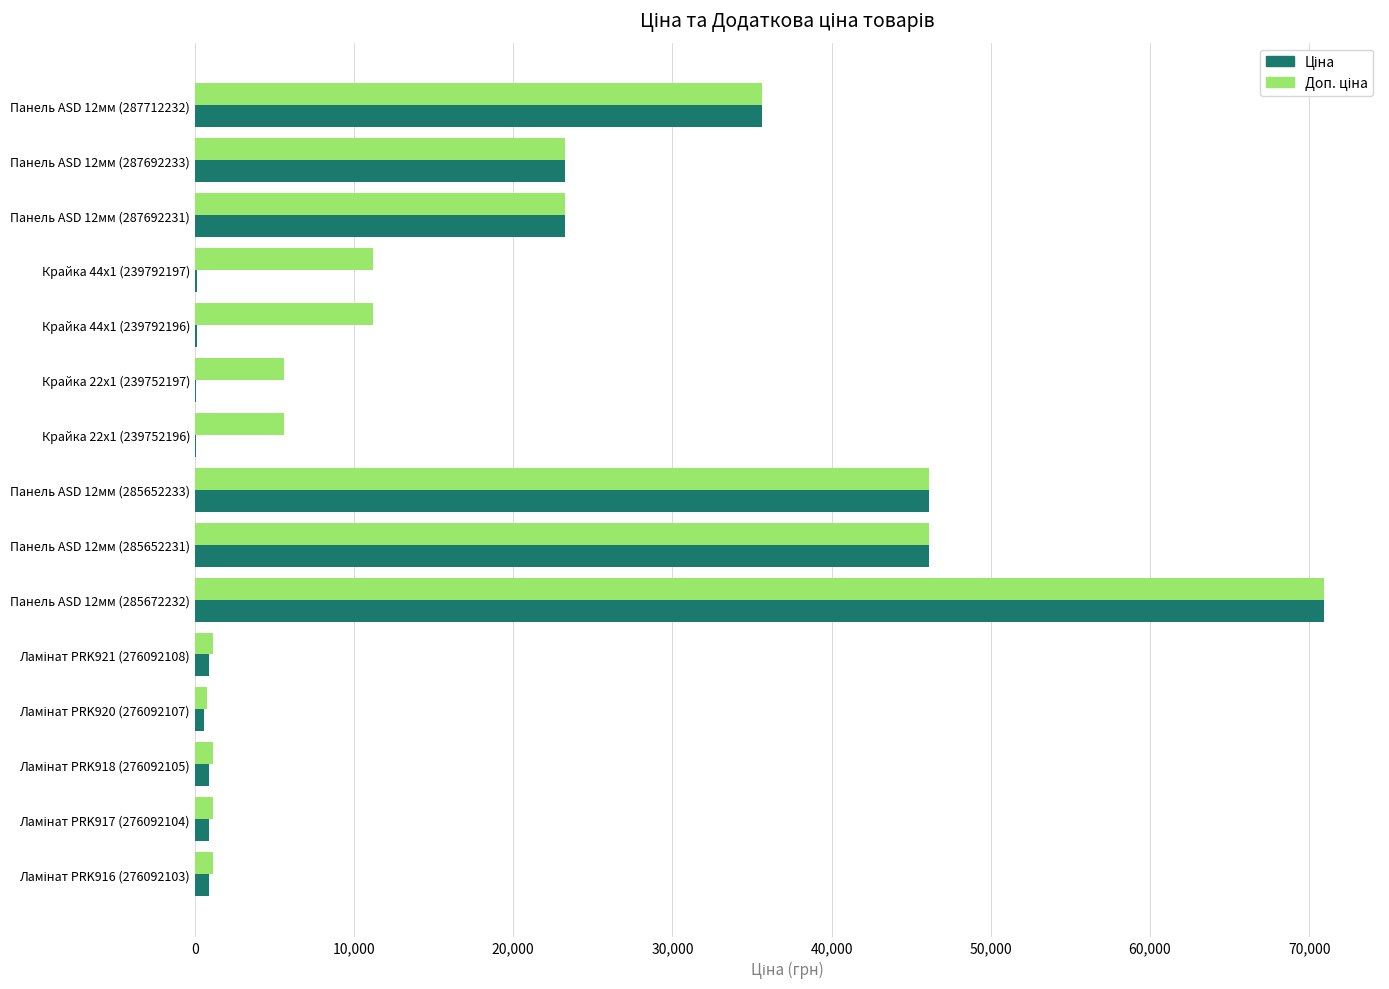

At which category is the sum across all series the highest?

Панель ASD 12мм (285672232)